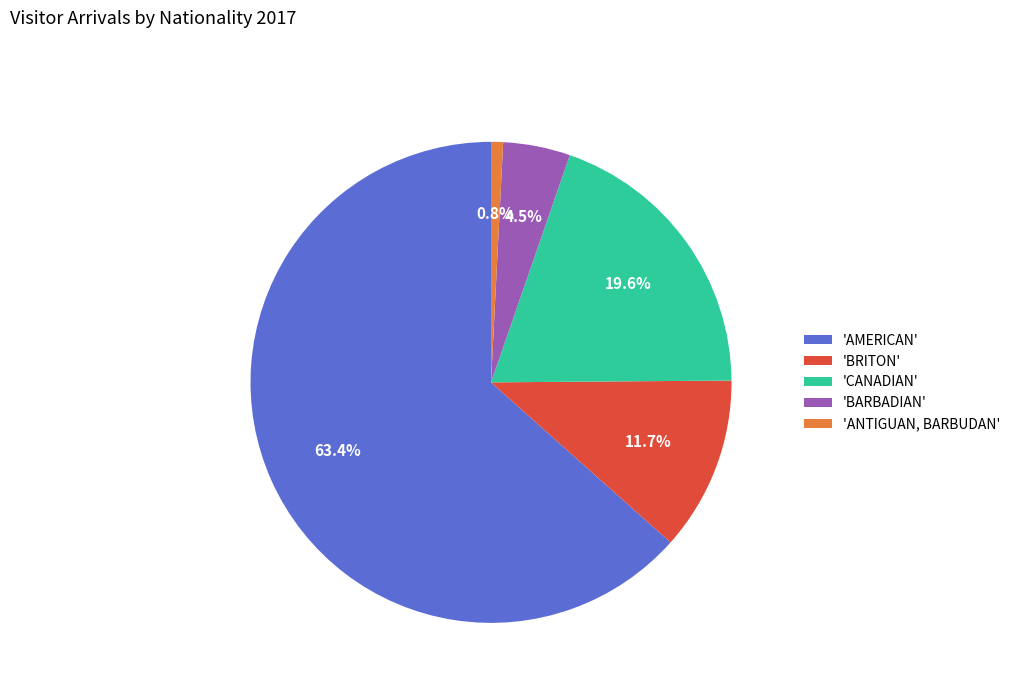

What is the largest slice in the pie chart?

'AMERICAN'